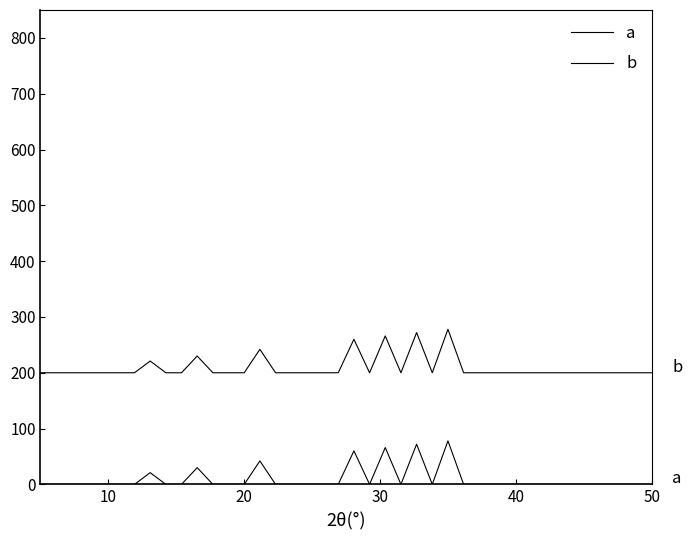

Which series has the largest range (max minus min)?

a